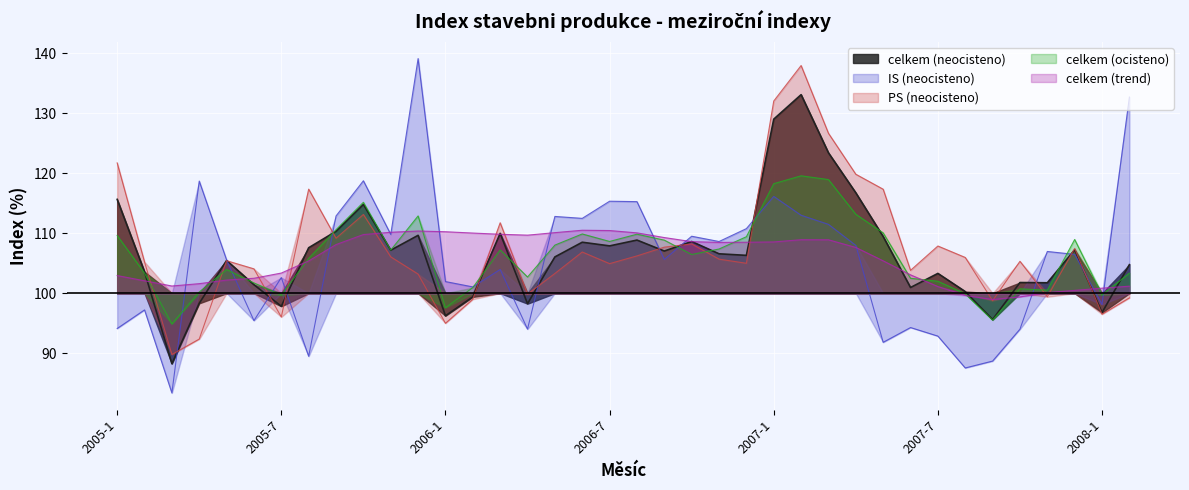

Which series ends up on top after the final intersection of celkem (neocisteno) and PS (neocisteno)?

celkem (neocisteno)